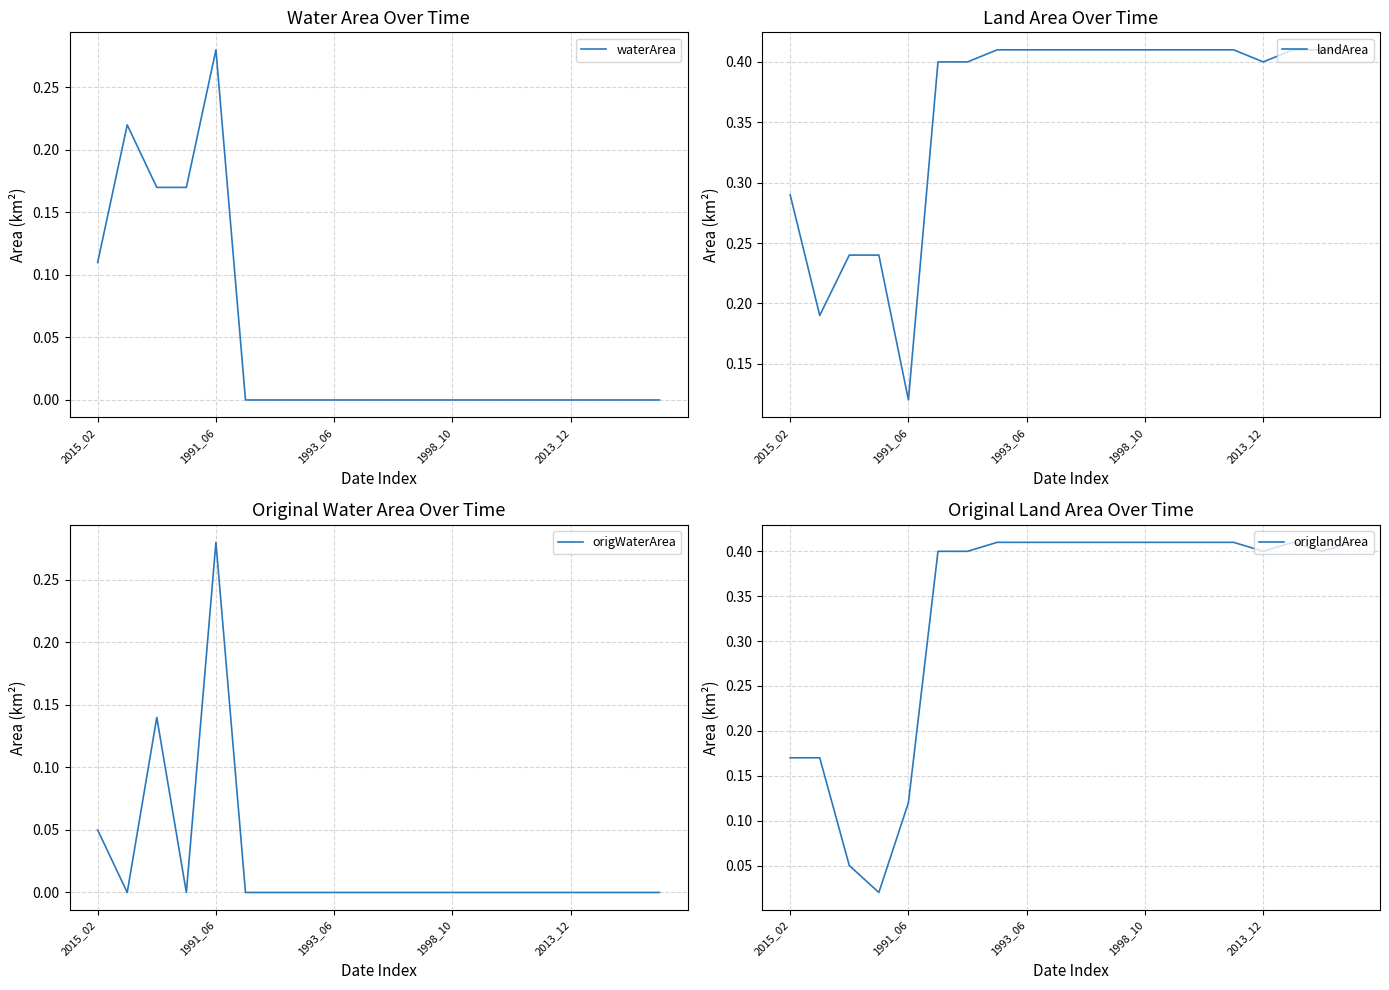

Is it true that waterArea equals -0.1 at 2013_12?

False